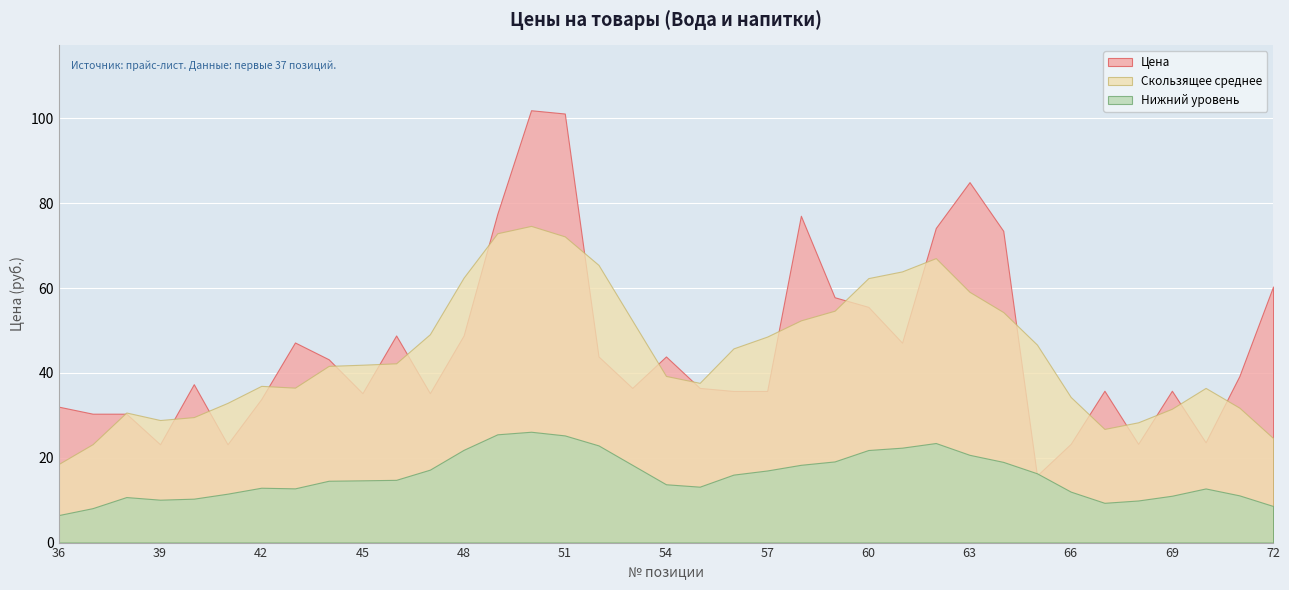

The Цена series shows 50.4 at 55. True or false?

False